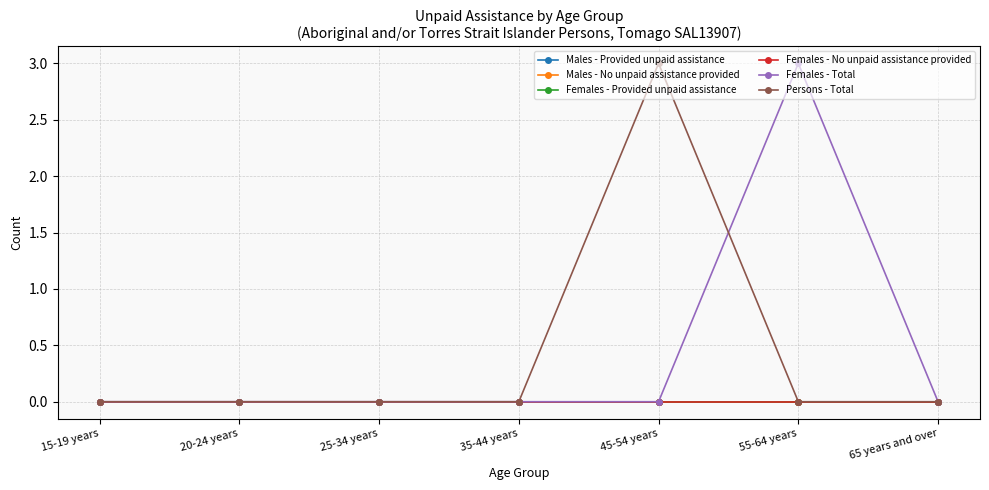

What is the difference between the highest and lowest values at 55-64 years?

3